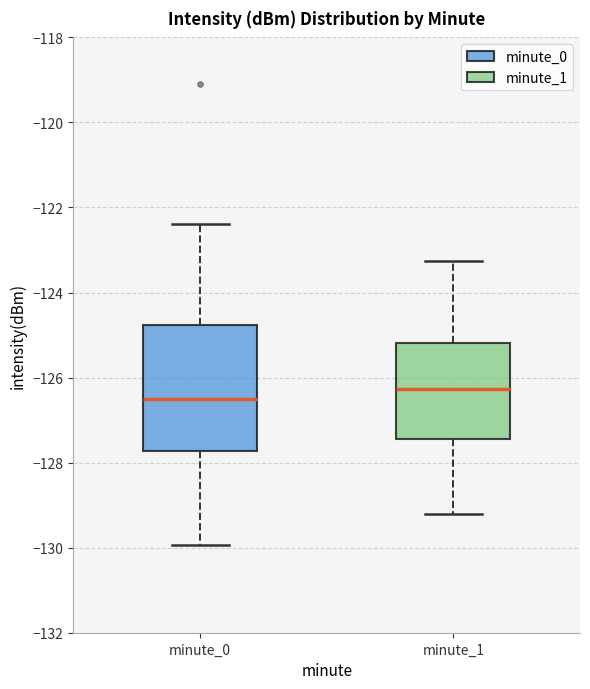

Where does the upper whisker of the box for minute_1 end on the y-axis? The values are not printed on the chart, so give them approximately, as read against the axis.

-123.2